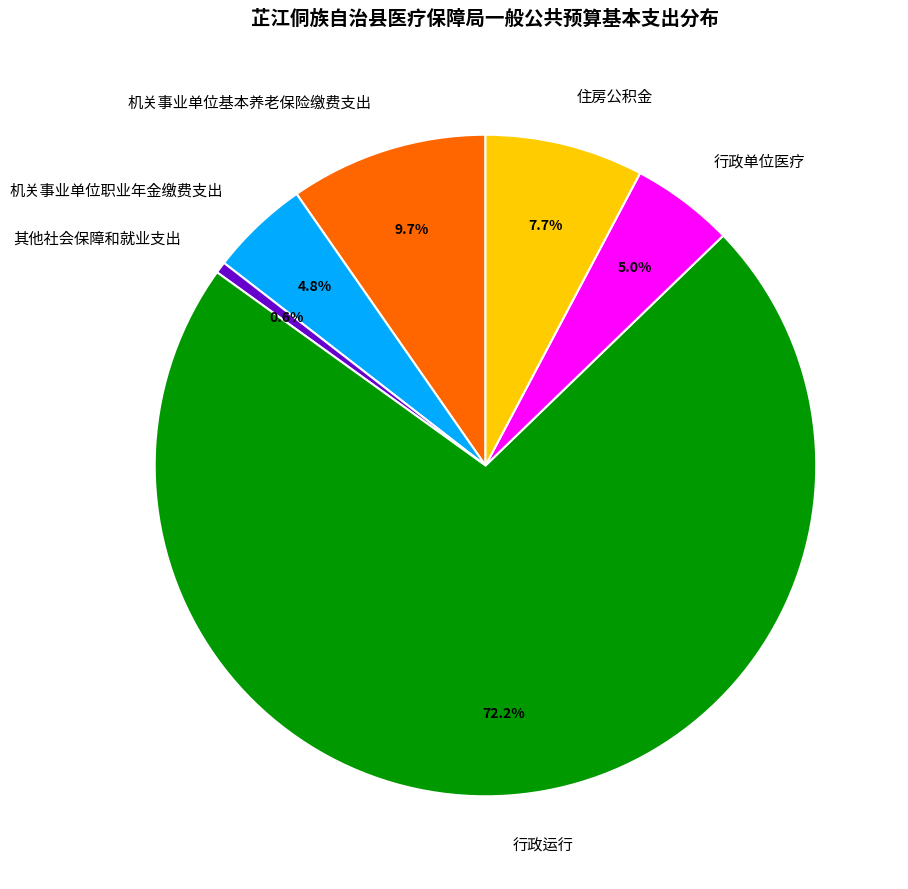

What percentage is the 住房公积金 slice, to the nearest percent?

8%